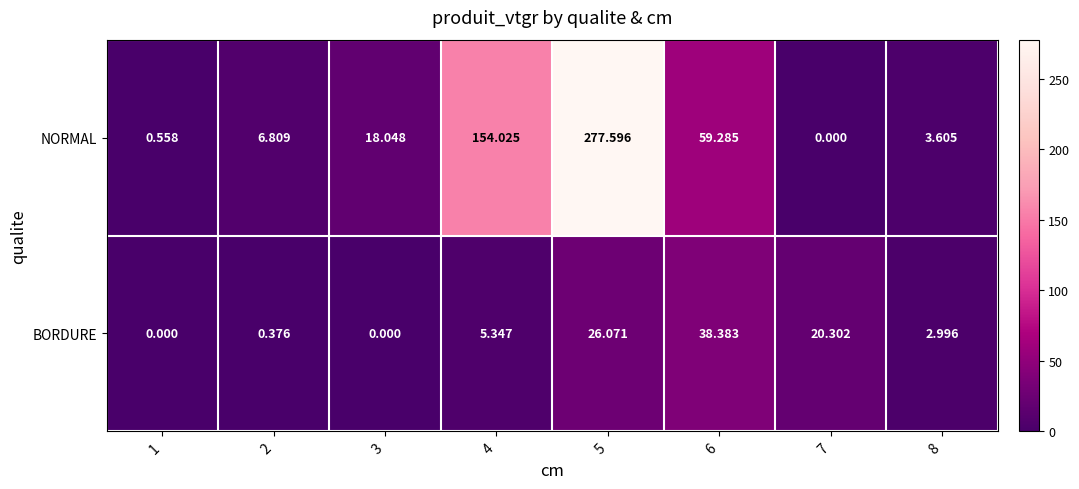

How many distinct data groups are displayed?

2